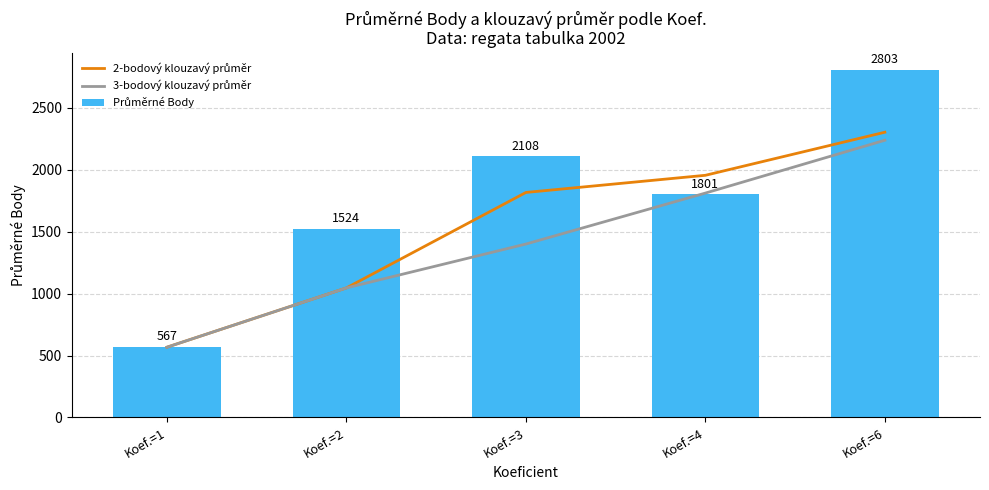

What is the difference between the maximum and second lowest values in the 3-bodový klouzavý průměr series?

1191.7